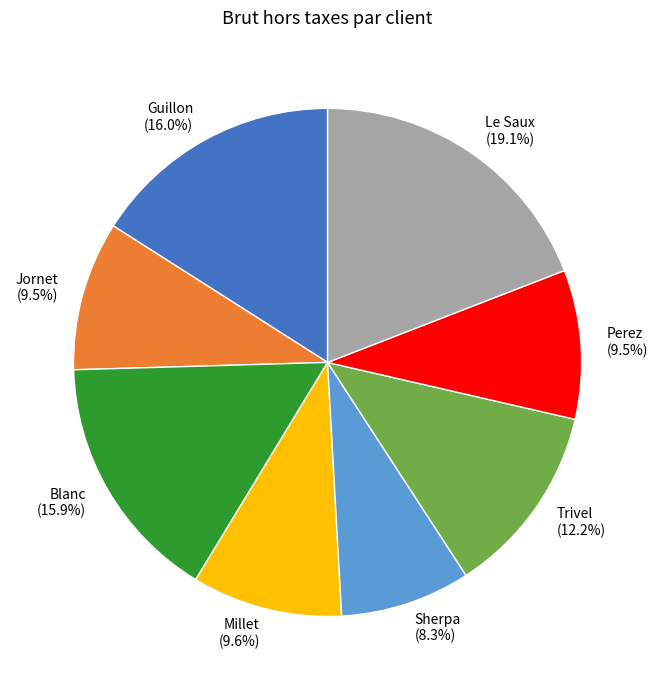

To the nearest percent, what percentage of the pie is Blanc?

16%